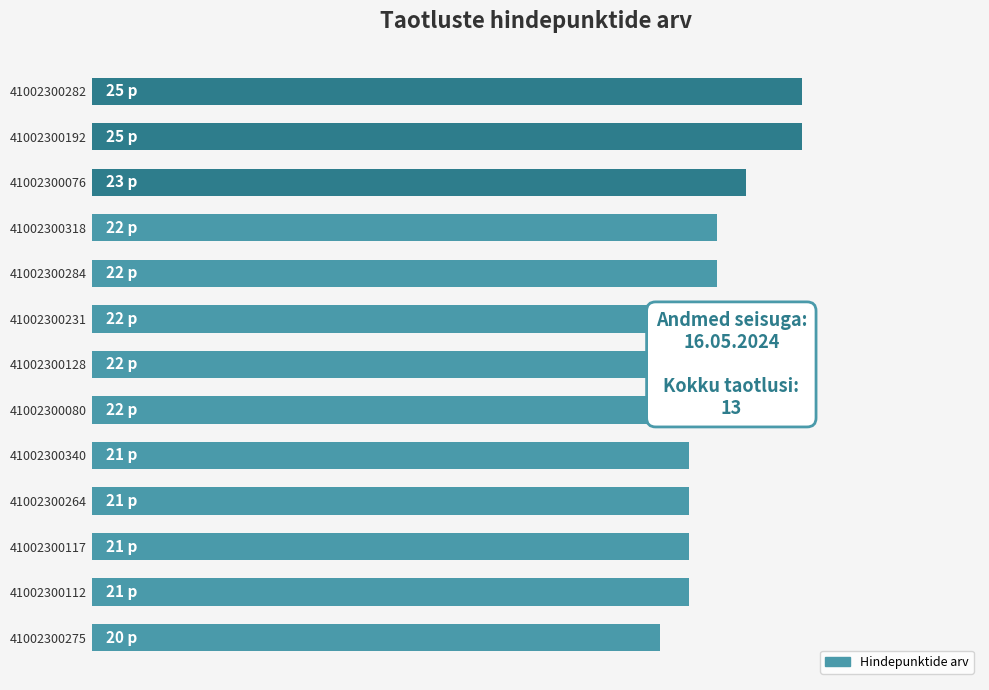

Does the chart contain any negative values?

No